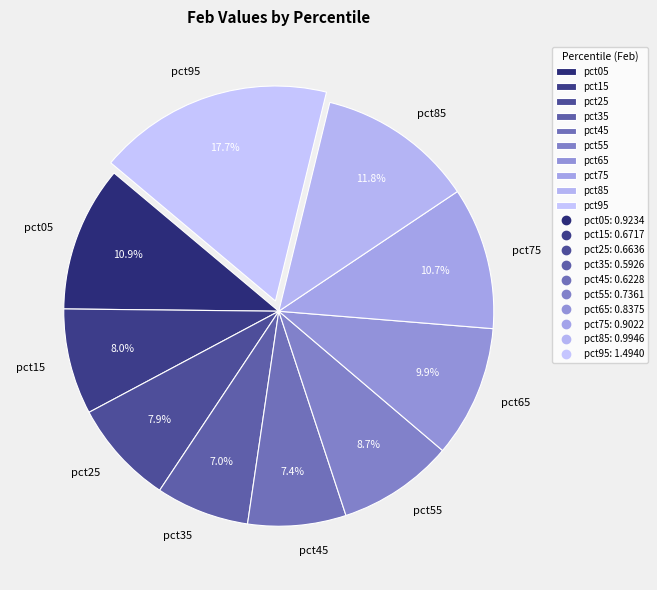

How many segments does this pie chart have?

10